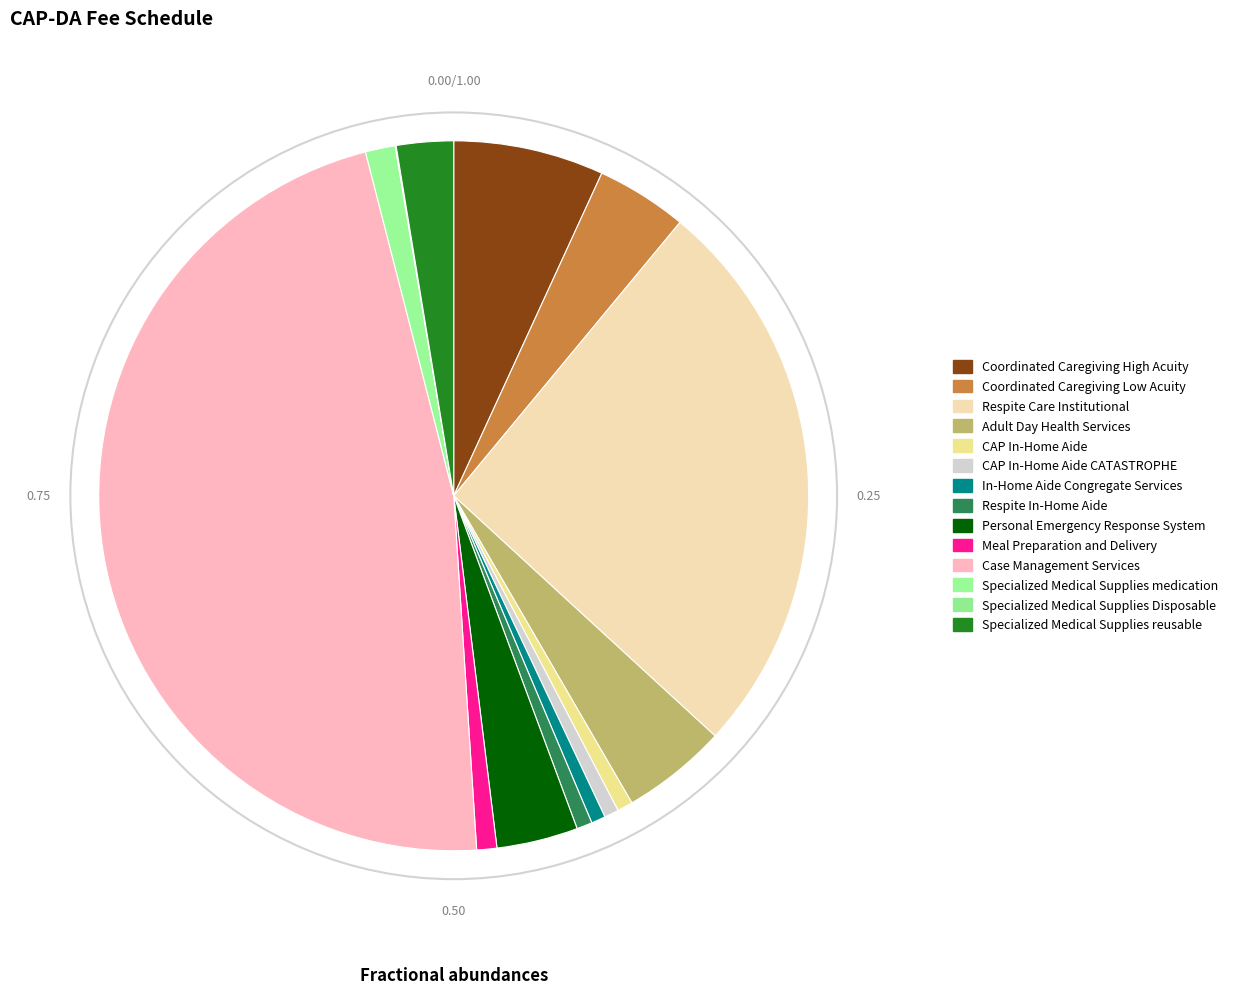

Is there any slice that represents more than half of the pie?

No